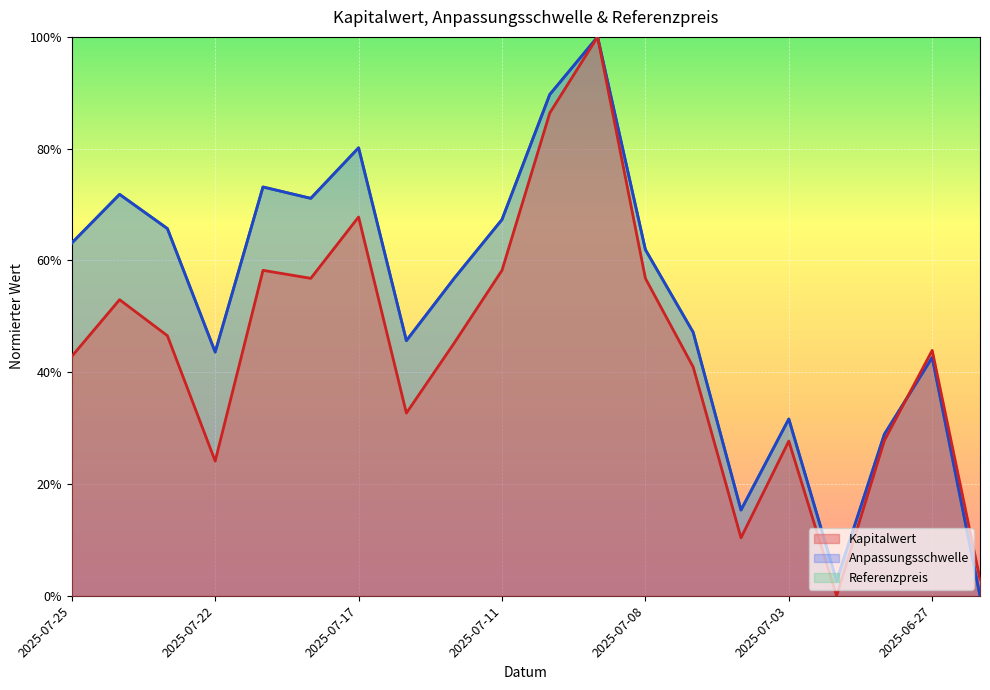

At which label does Referenzpreis reach its peak?

2025-07-09